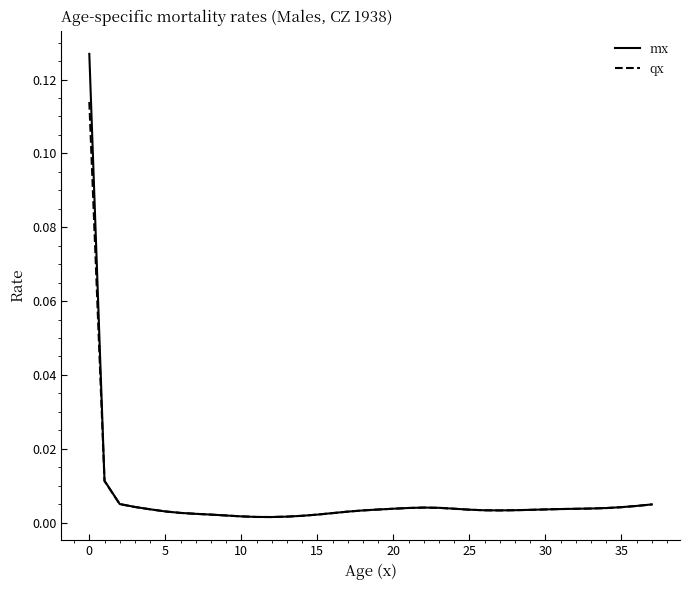

Which series has the widest spread of values?

mx